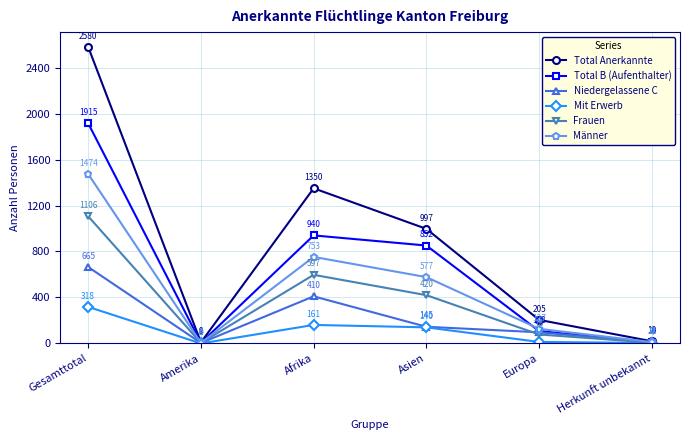

Reading left to right, list all the values displayed in this chart.

Total Anerkannte: Gesamttotal=2580	Amerika=9	Afrika=1350	Asien=997	Europa=205	Herkunft unbekannt=19
Total B (Aufenthalter): Gesamttotal=1915	Amerika=5	Afrika=940	Asien=852	Europa=108	Herkunft unbekannt=10
Niedergelassene C: Gesamttotal=665	Amerika=4	Afrika=410	Asien=145	Europa=97	Herkunft unbekannt=9
Mit Erwerb: Gesamttotal=318	Amerika=0	Afrika=161	Asien=140	Europa=13	Herkunft unbekannt=4
Frauen: Gesamttotal=1106	Amerika=4	Afrika=597	Asien=420	Europa=78	Herkunft unbekannt=7
Männer: Gesamttotal=1474	Amerika=5	Afrika=753	Asien=577	Europa=127	Herkunft unbekannt=12